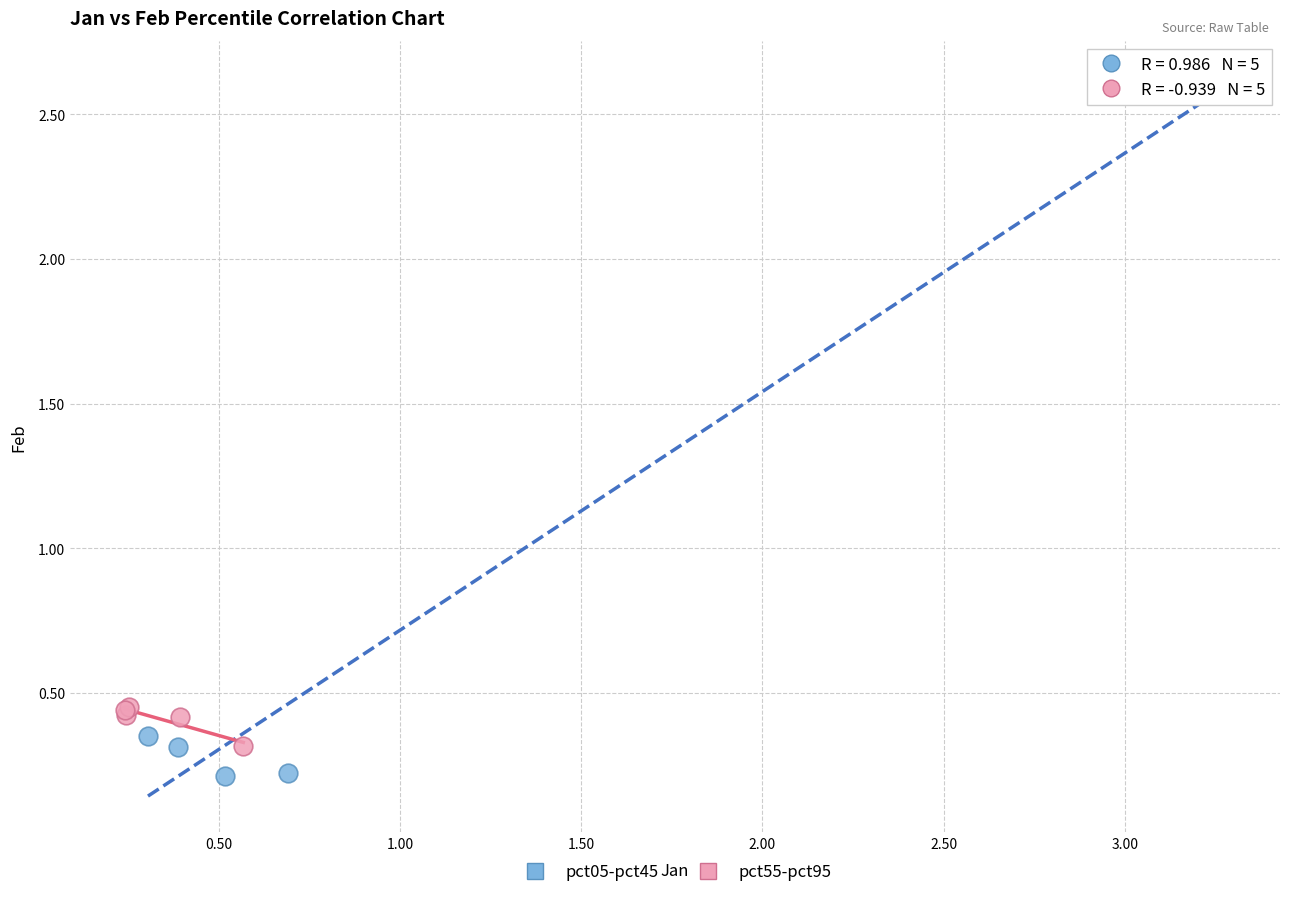

Which series contains the lowest Y value?

pct05-pct45